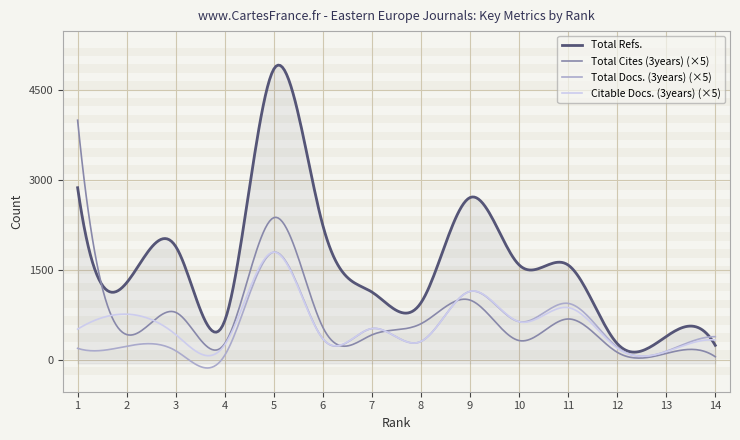

What is the minimum value for Total Refs.?

131.9